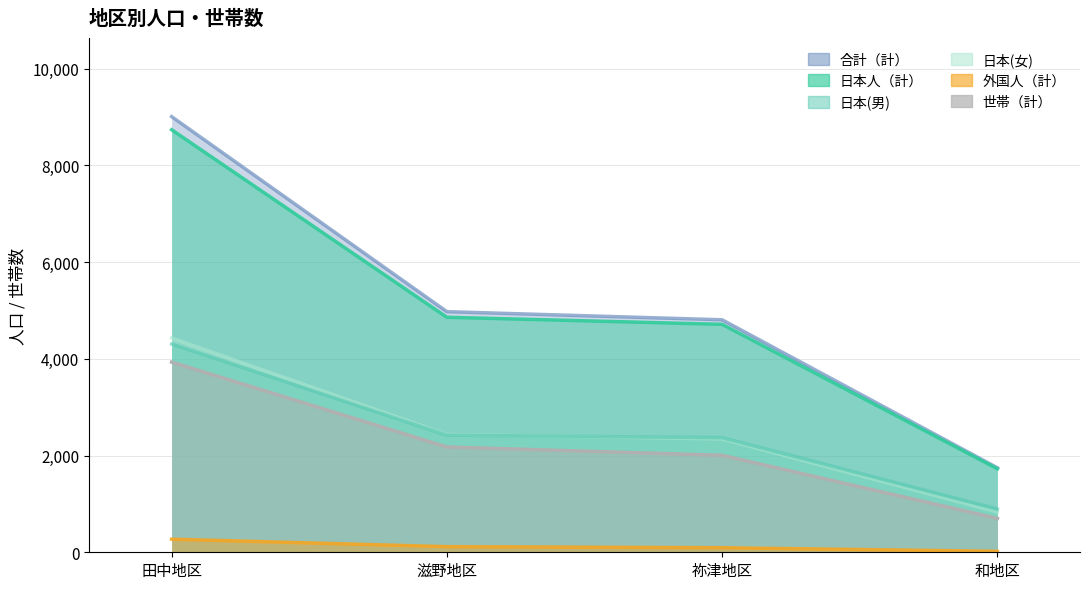

Reading right to left, transcribe all the data shown in this chart.

日本人（計）: 1726	4713	4859	8737
外国人（計）: 20	94	116	271
日本(男): 895	2370	2422	4306
日本(女): 831	2343	2437	4431
合計（計）: 1746	4807	4975	9008
世帯（計）: 700	2005	2177	3932